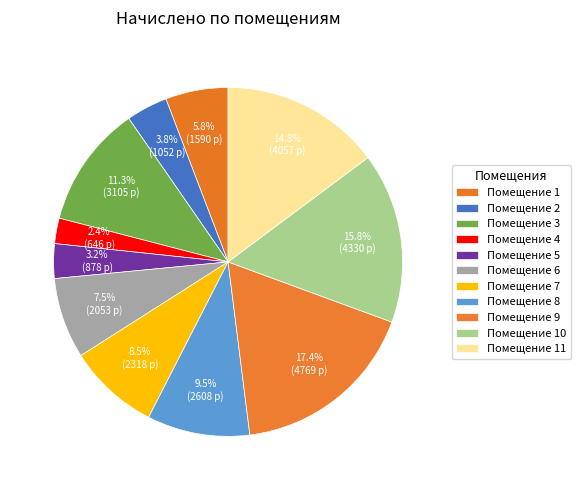

Which slice is the smallest?

4